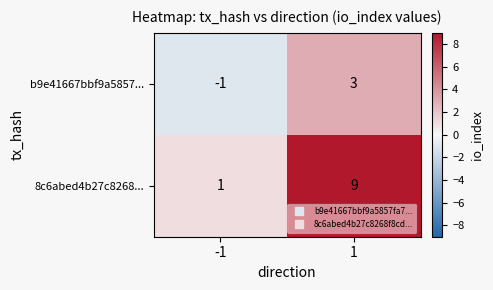

Reading left to right, list all the values displayed in this chart.

b9e41667bbf9a5857...: -1=-1	1=3
8c6abed4b27c8268...: -1=1	1=9